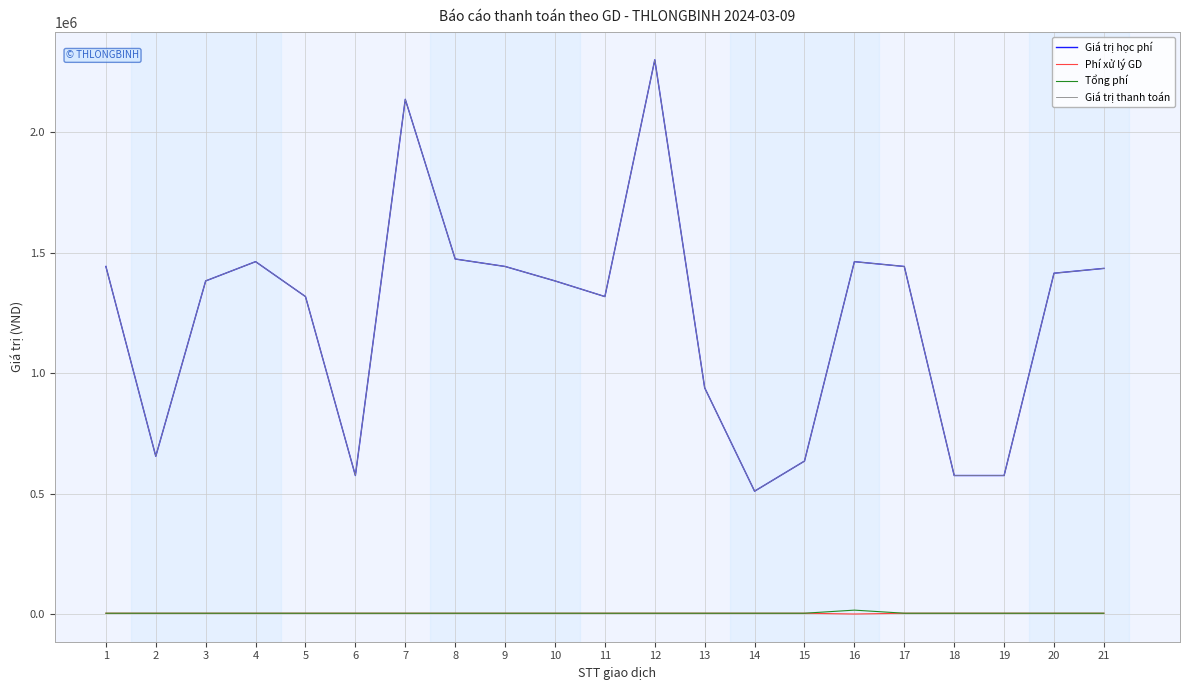

Does the chart have visible grid lines?

Yes